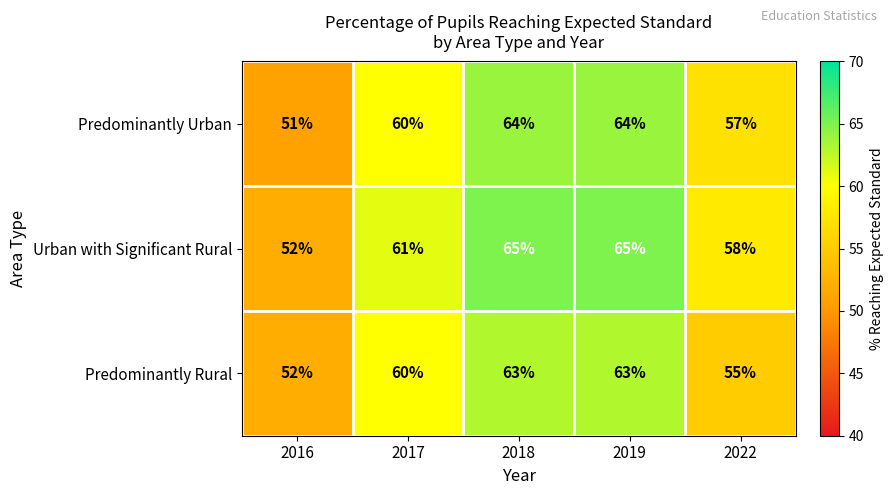

Rank the series by their average value, from lowest to highest.

Predominantly Rural, Predominantly Urban, Urban with Significant Rural